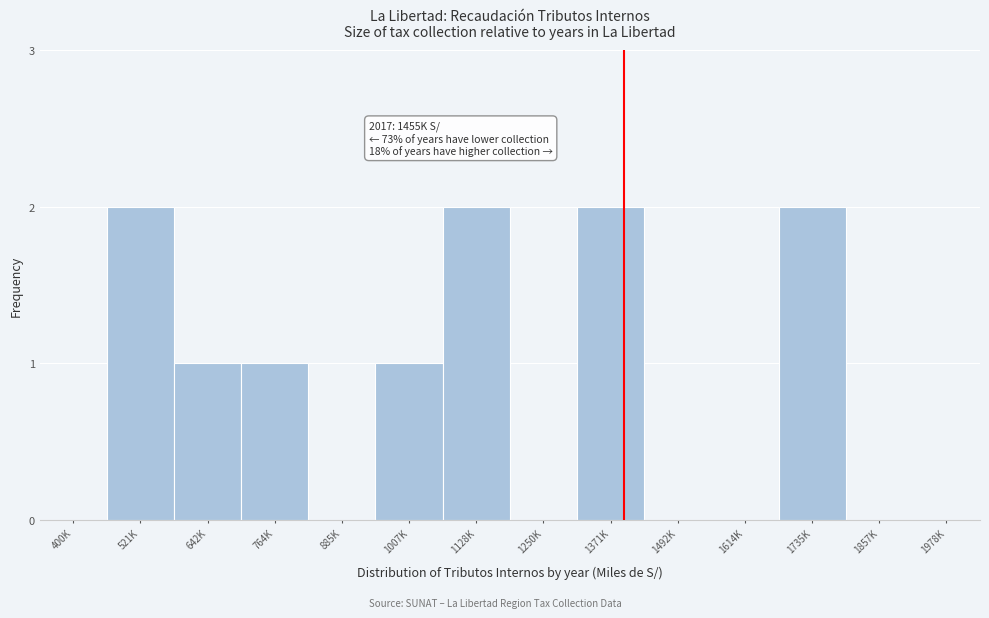

Reading left to right, list all the values displayed in this chart.

400K=0	521K=2	642K=1	764K=1	885K=0	1007K=1	1128K=2	1250K=0	1371K=2	1492K=0	1614K=0	1735K=2	1857K=0	1978K=0